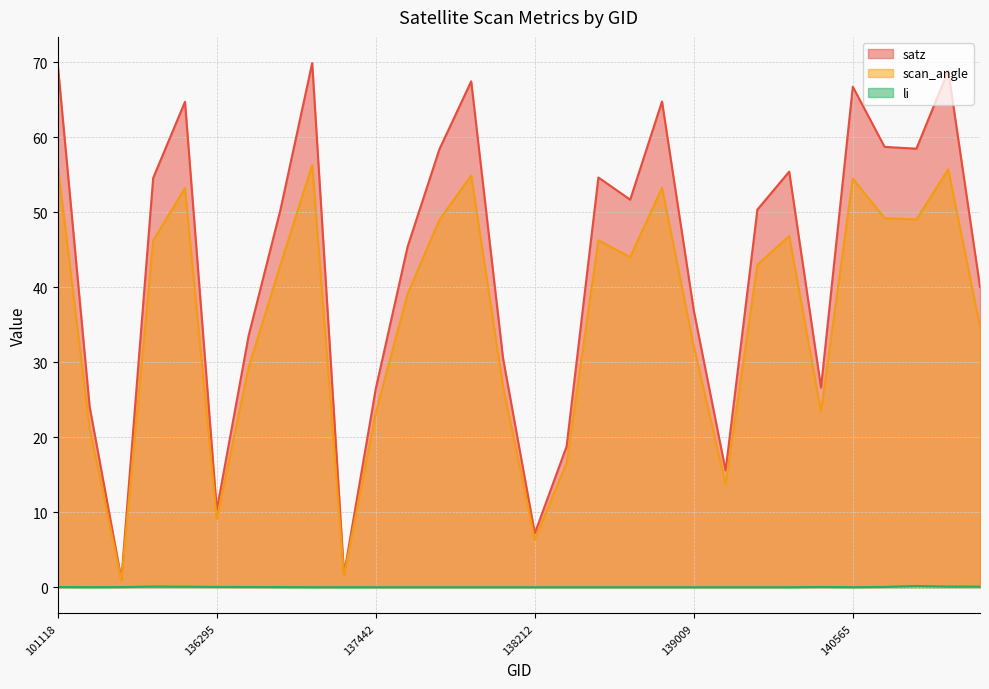

Between 101251 and 140920, which series saw the biggest shift?

satz